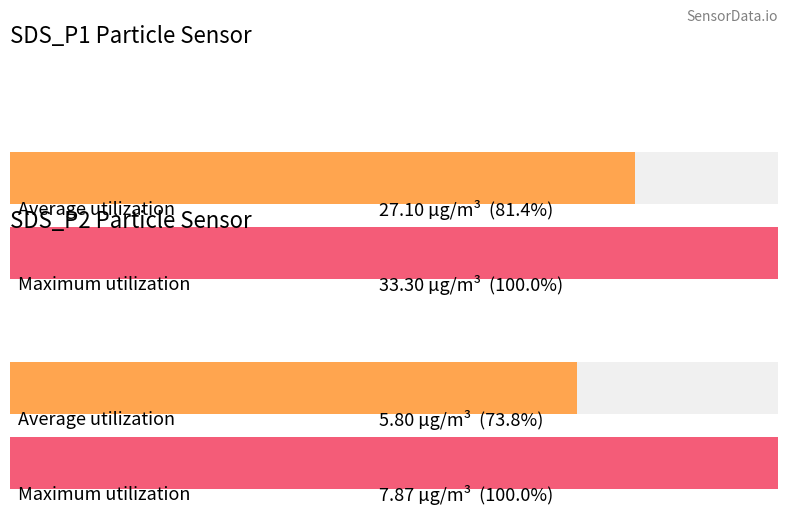

Between SDS_P2 and SDS_P1, which is larger?

SDS_P1